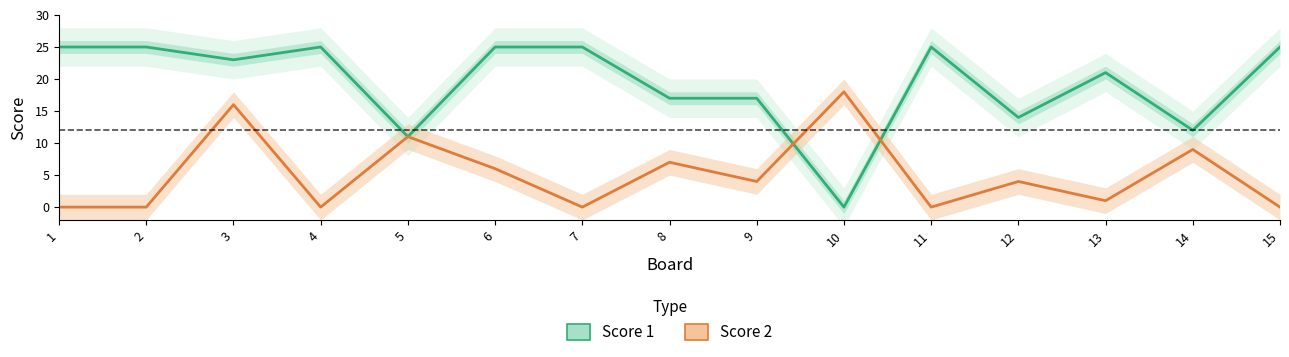

Reading left to right, extract all data points from this chart.

Score 1: 1=25	2=25	3=23	4=25	5=11	6=25	7=25	8=17	9=17	10=0	11=25	12=14	13=21	14=12	15=25
Score 2: 1=0	2=0	3=16	4=0	5=11	6=6	7=0	8=7	9=4	10=18	11=0	12=4	13=1	14=9	15=0